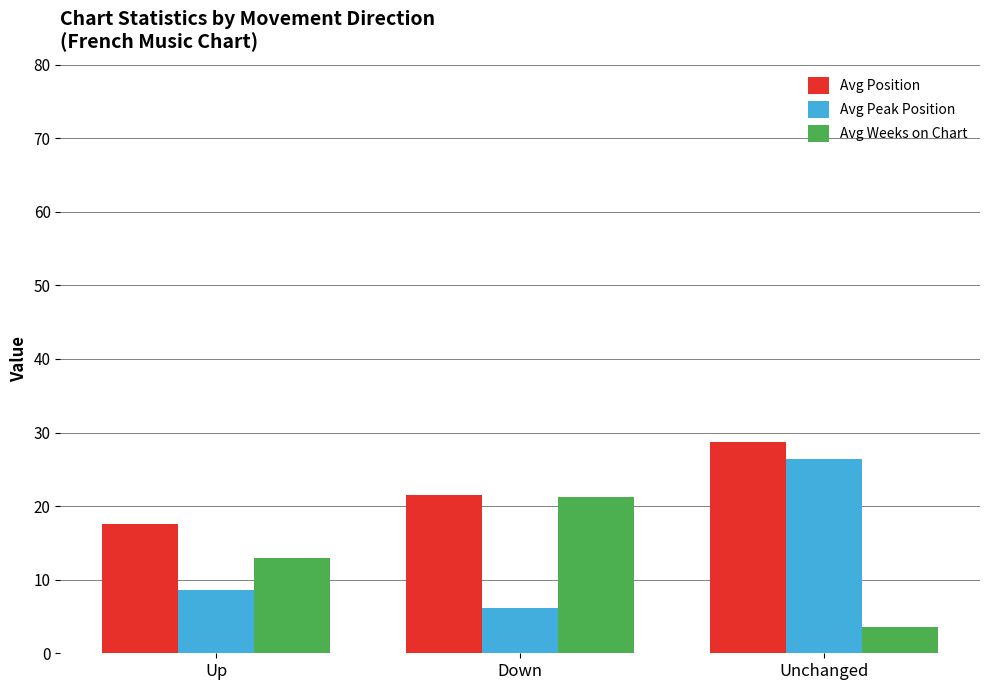

The Avg Peak Position series shows 8.6 at Up. True or false?

True